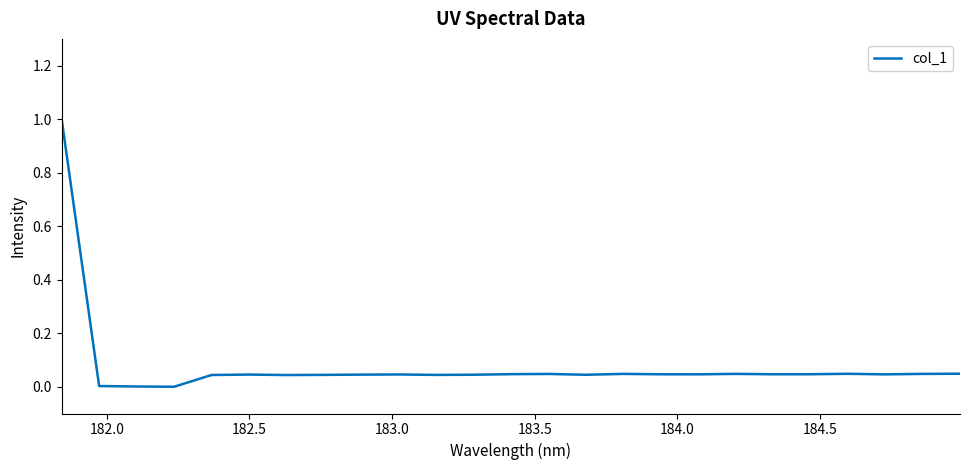

What is the greatest value displayed?

1.0